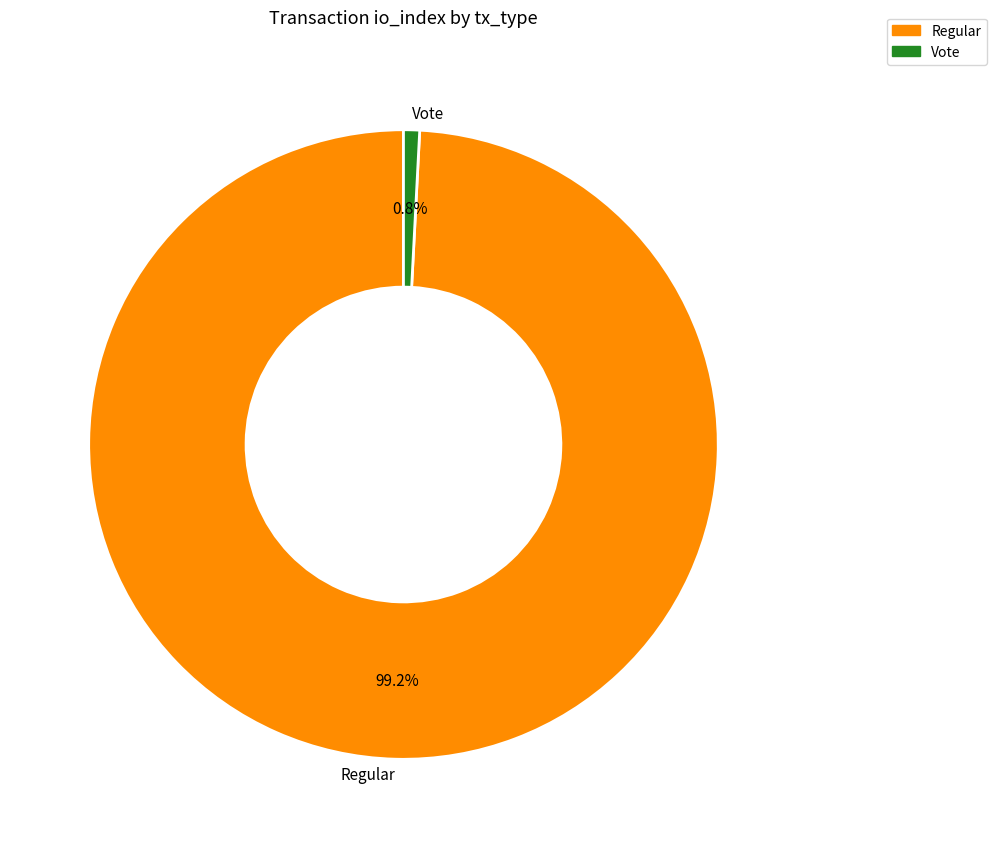

Rank the categories by value from highest to lowest.

Regular, Vote